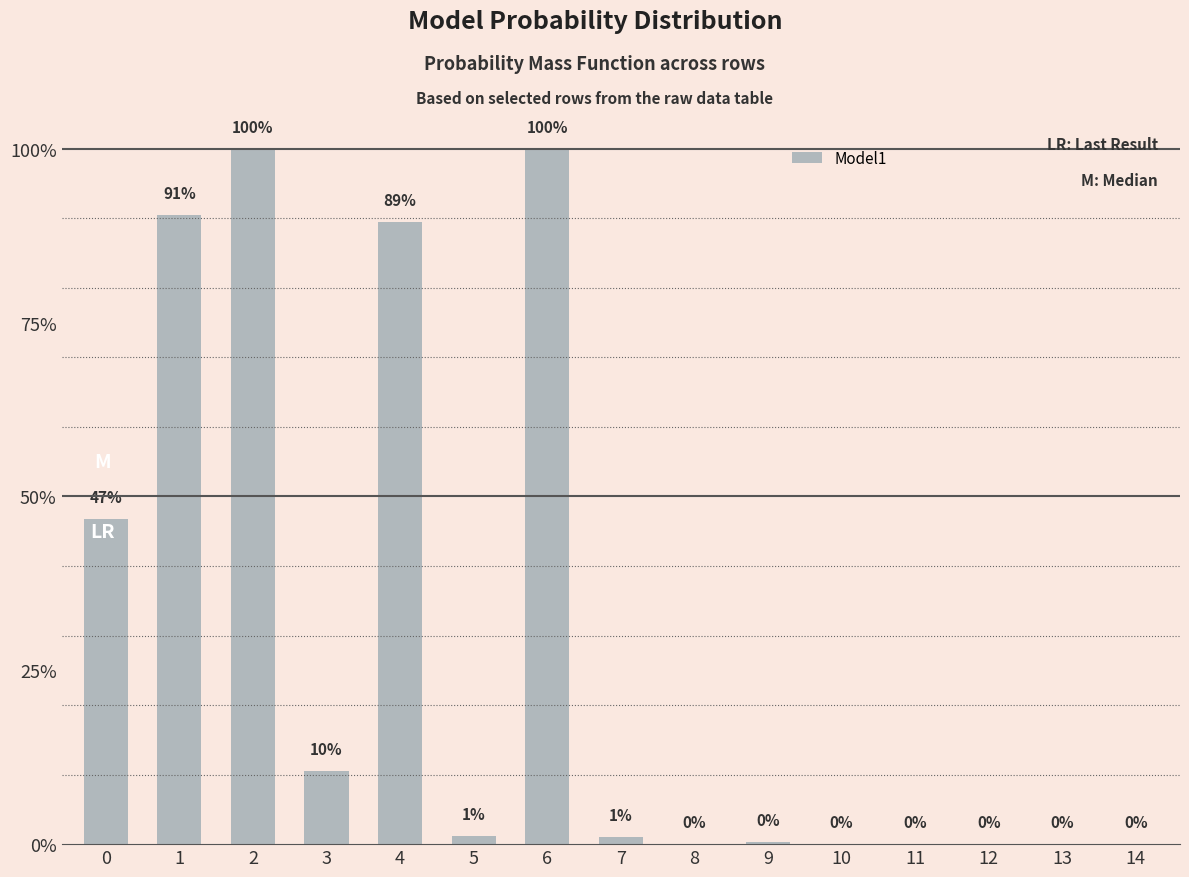

Are the bars horizontal?

No